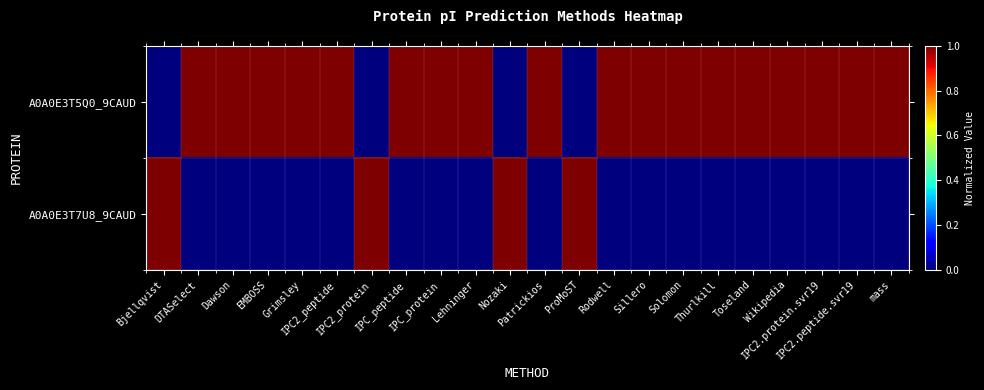

Count the number of categories in the chart.

22